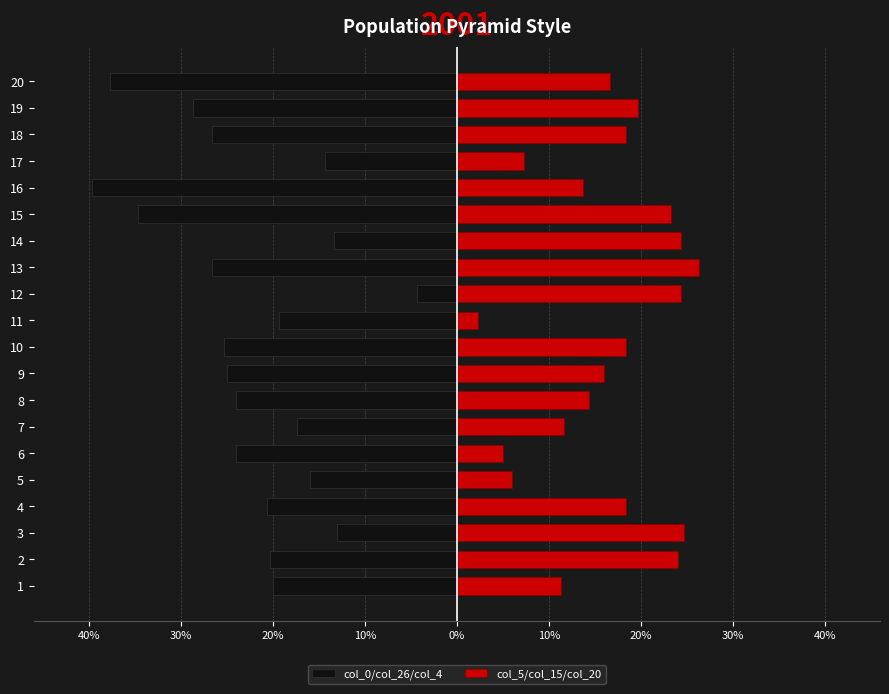

Reading left to right, extract all data points from this chart.

col_0/col_26/col_4: -20.0	-20.3	-13.0	-20.7	-16.0	-24.0	-17.3	-24.0	-25.0	-25.3	-19.3	-4.3	-26.7	-13.3	-34.7	-39.7	-14.3	-26.7	-28.7	-37.7
col_5/col_15/col_20: 11.3	24.0	24.7	18.3	6.0	5.0	11.7	14.3	16.0	18.3	2.3	24.3	26.3	24.3	23.3	13.7	7.3	18.3	19.7	16.7